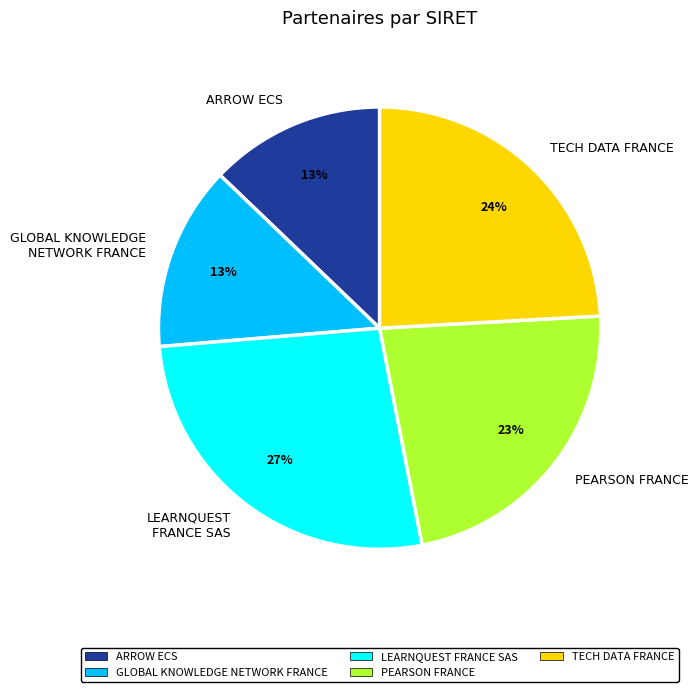

How many slices are in this pie chart?

5